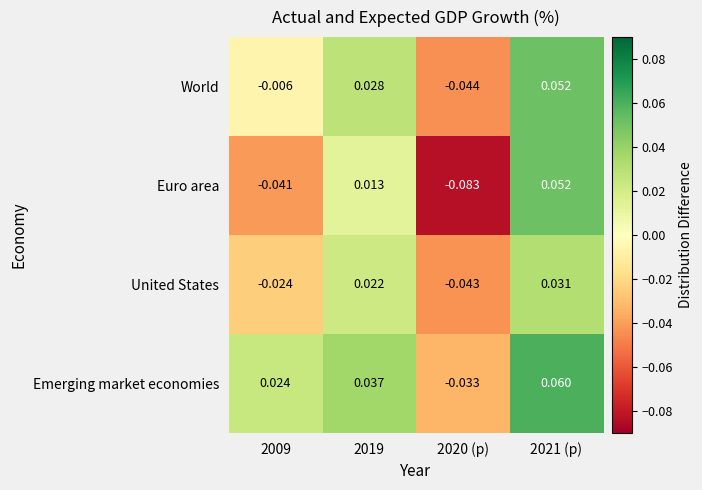

Which series has the widest spread of values?

Euro area